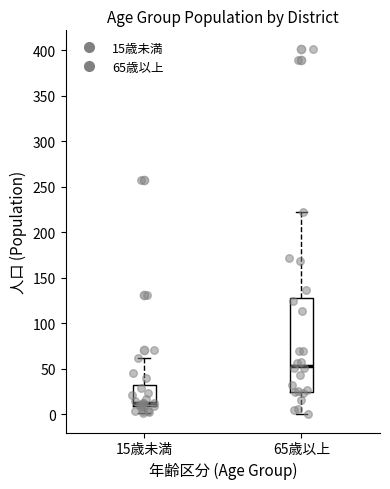

Which box's median line is the highest?

65歳以上